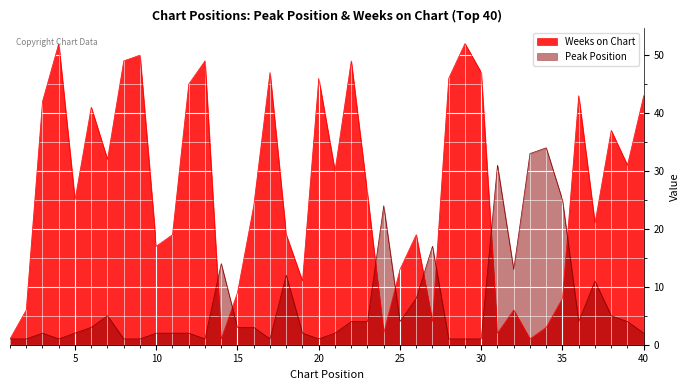

Which category has the lowest value across all series?

1